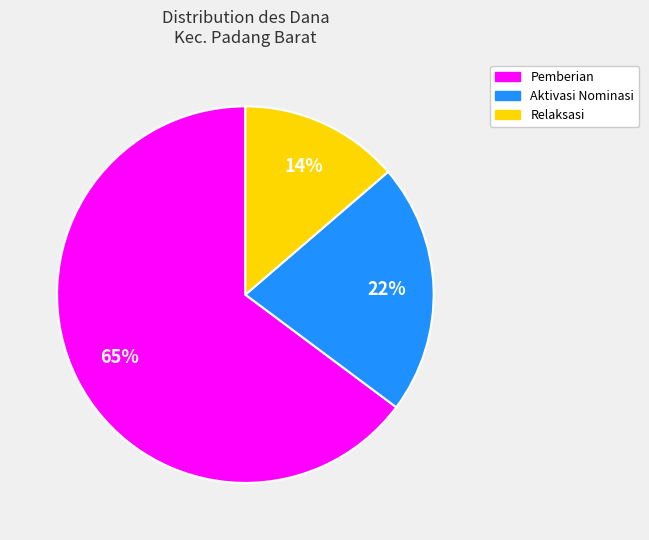

Is there any slice that represents more than half of the pie?

Yes